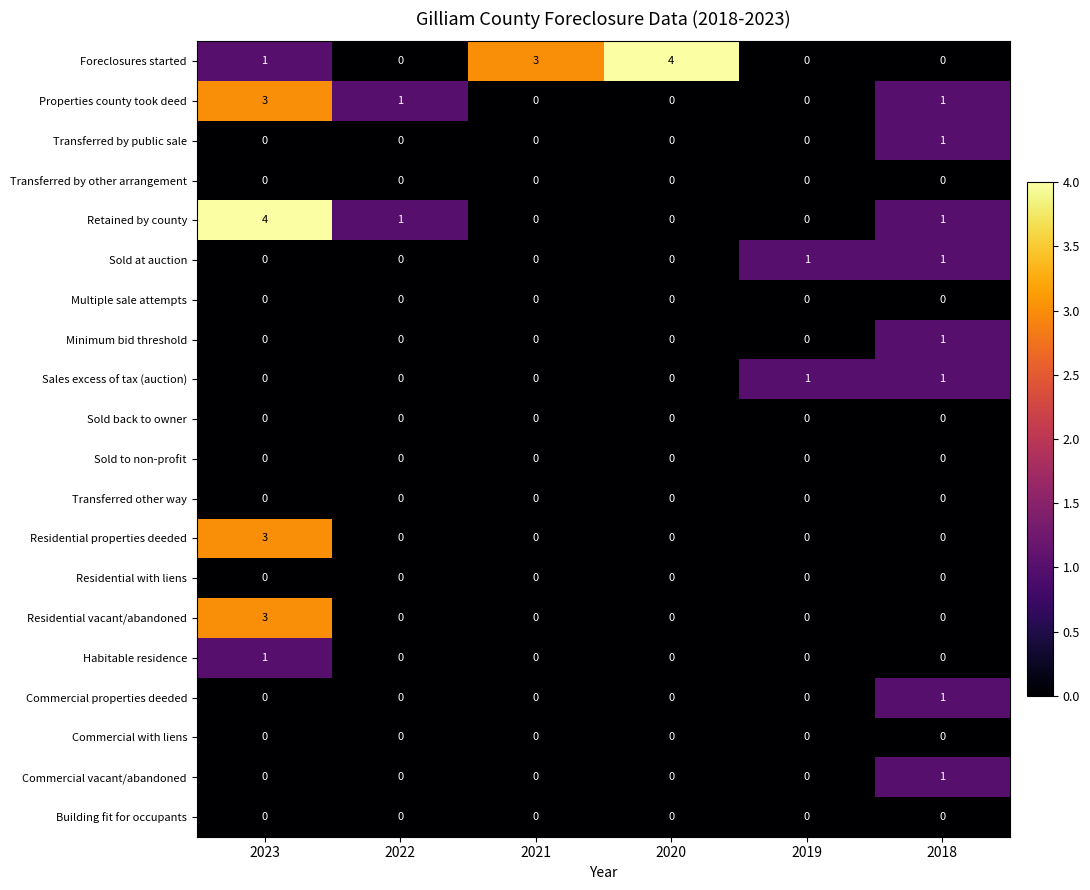

Which series has the largest total across all categories?

Foreclosures started